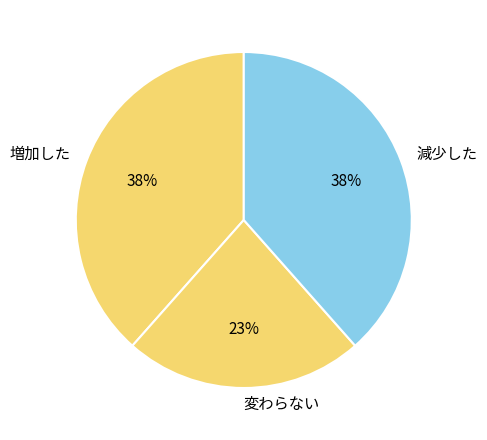

Count the number of slices in the pie.

3